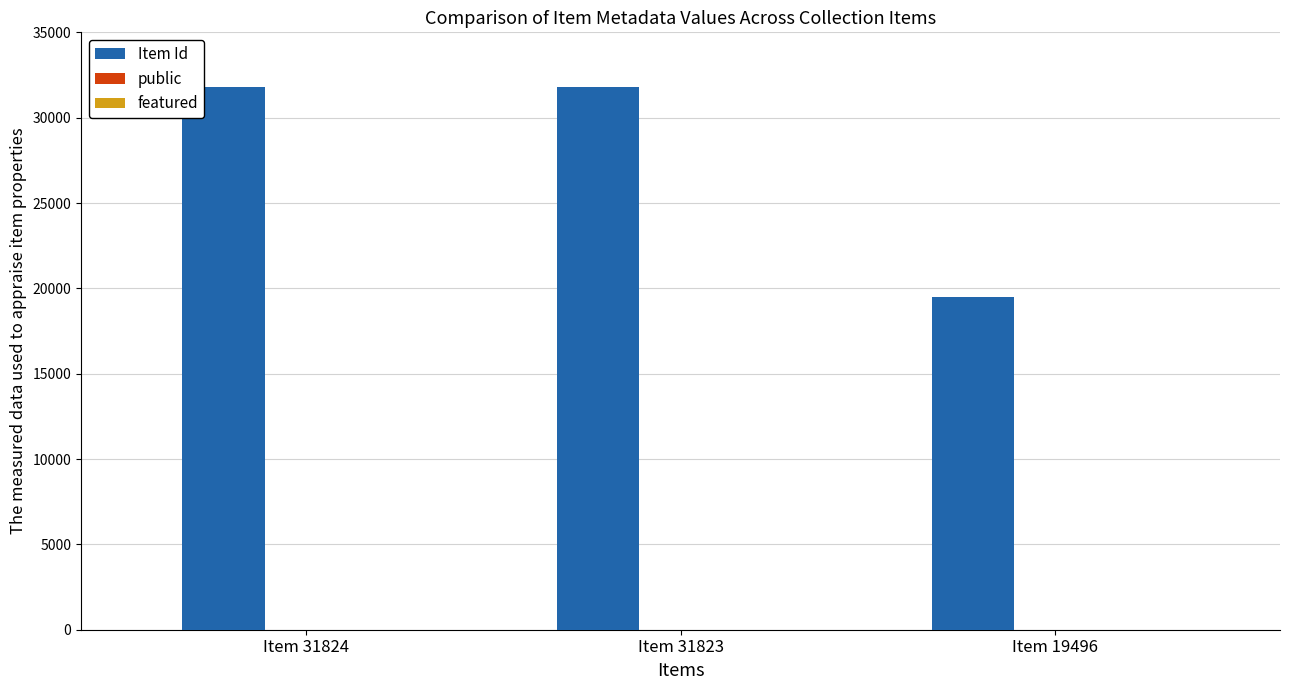

Does the chart contain stacked bars?

No